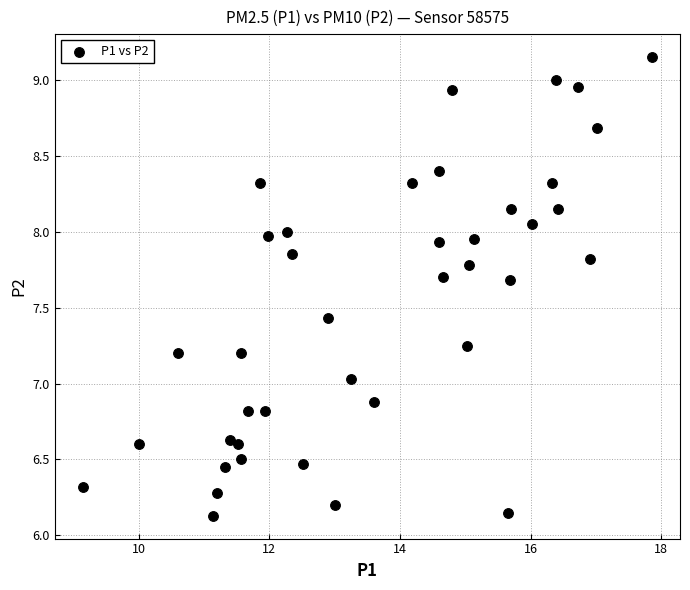

What is the range of X values (max minus min)?

8.7